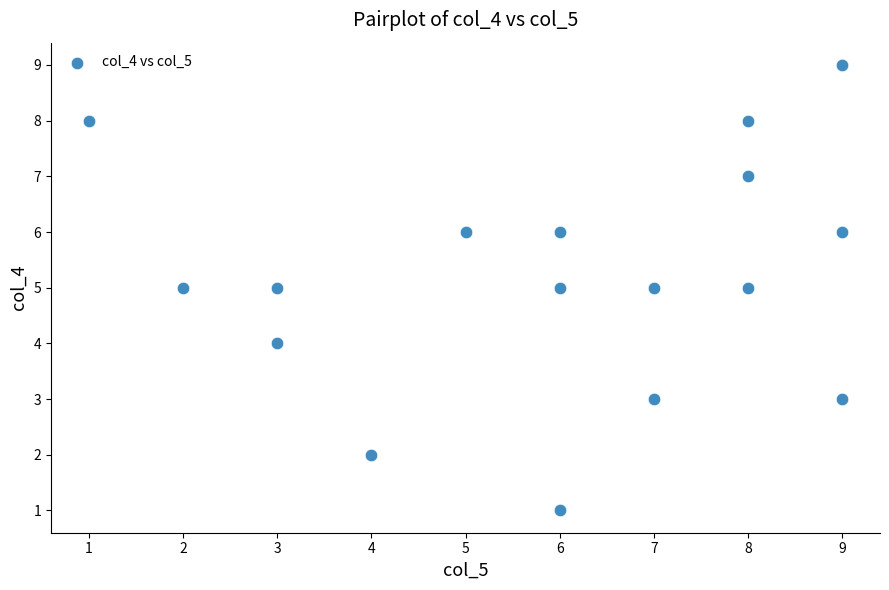

What is the range of Y values (max minus min)?

8